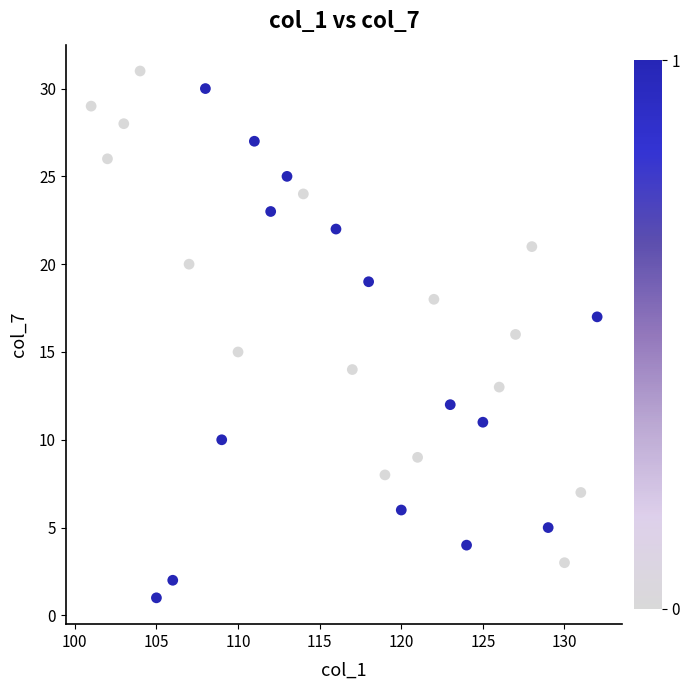

What is the range of Y values (max minus min)?

30